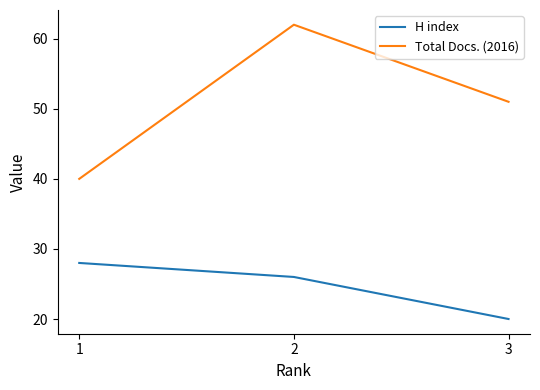

How many H index values are between 20 and 28?

3